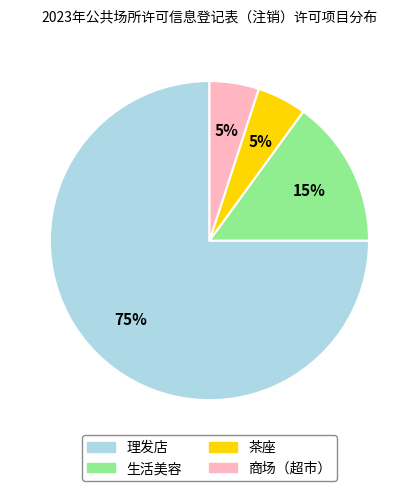

Which slice represents more than half of the pie?

理发店